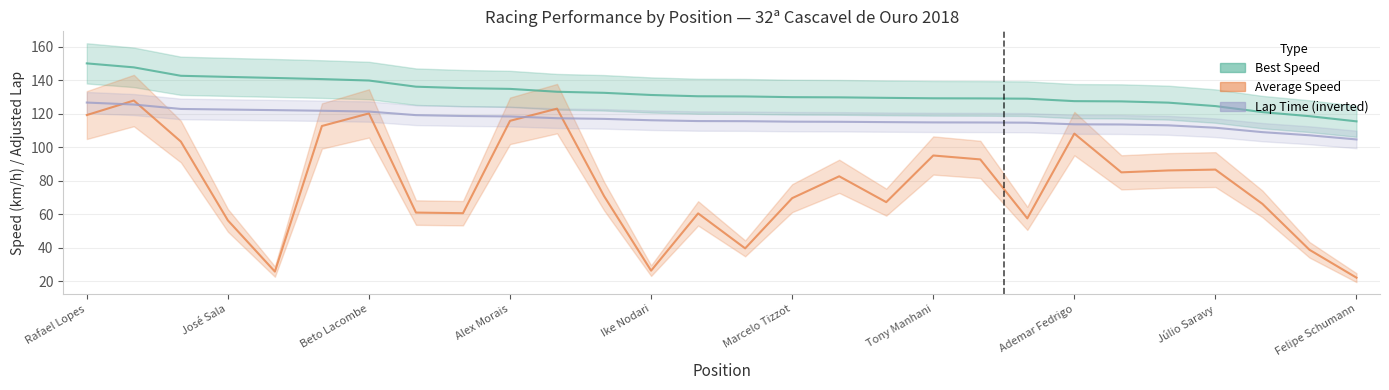

True or false: Average Speed and Best Speed intersect in this chart.

False